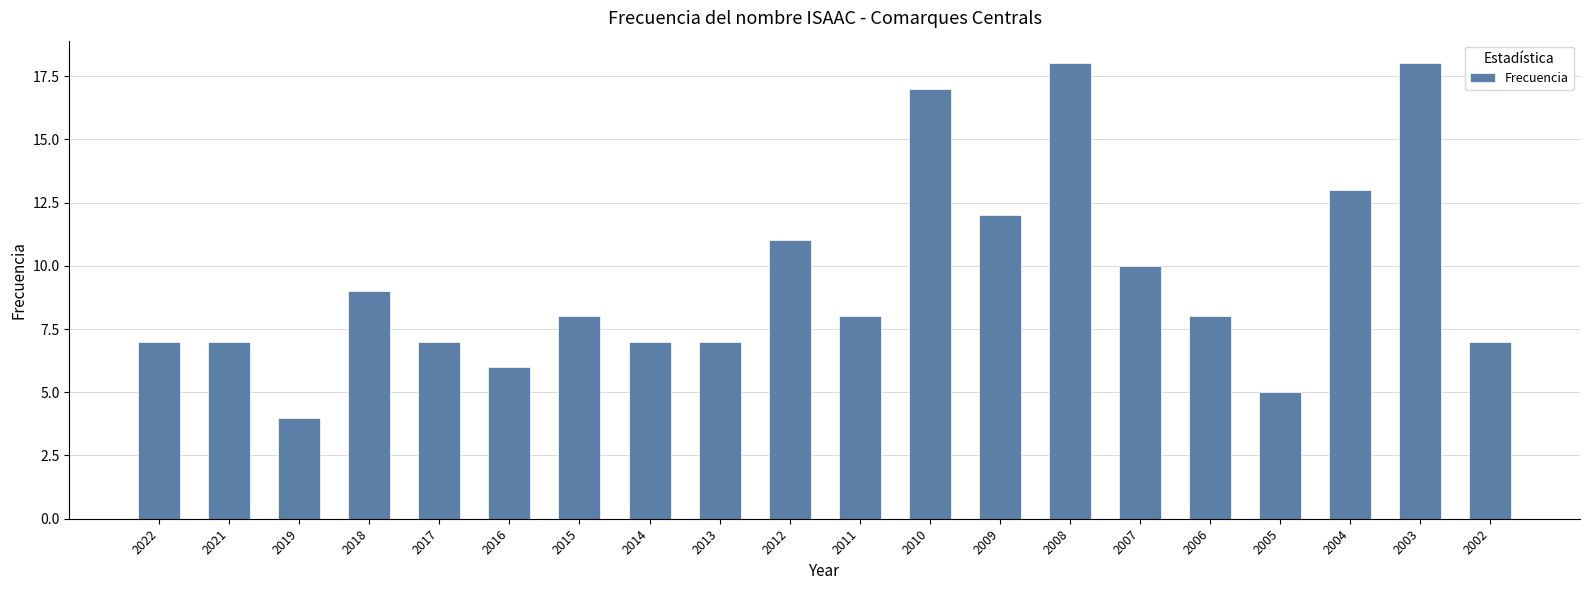

Count the number of categories in the chart.

20